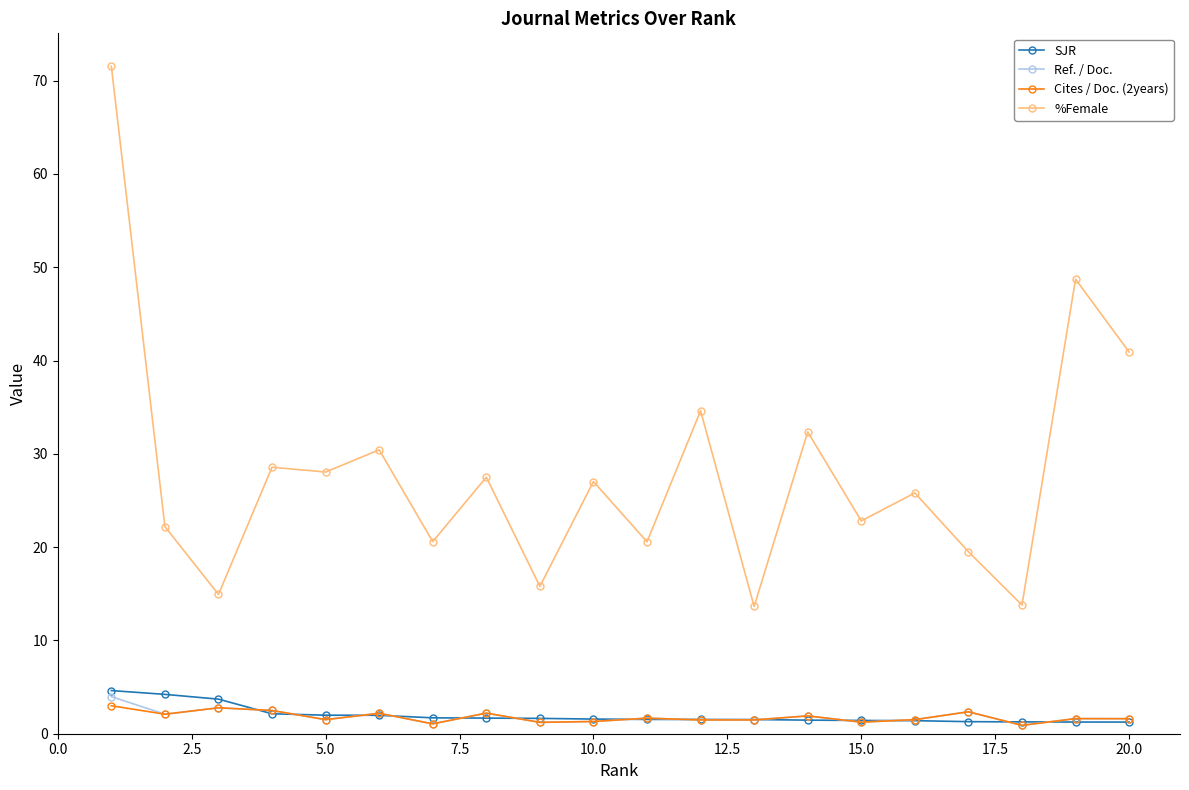

How many lines are shown in the chart?

4